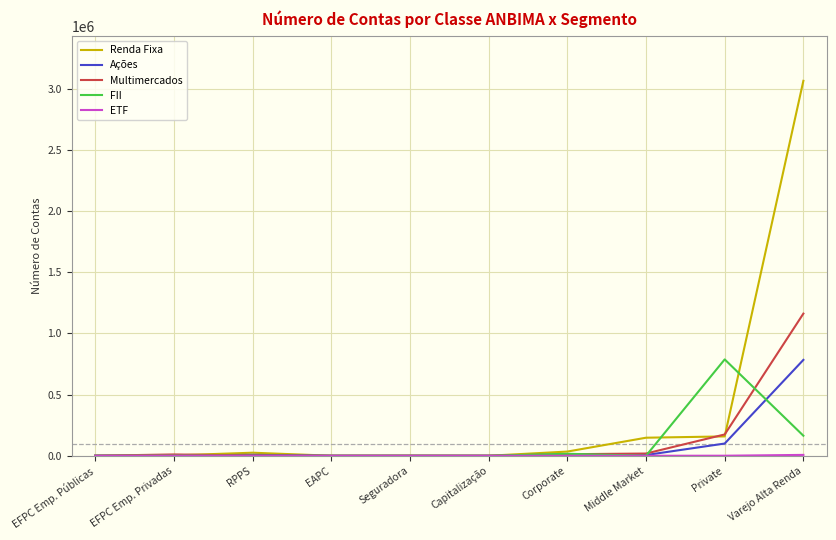

Which series changed the most between Capitalização and Varejo Alta Renda?

Renda Fixa